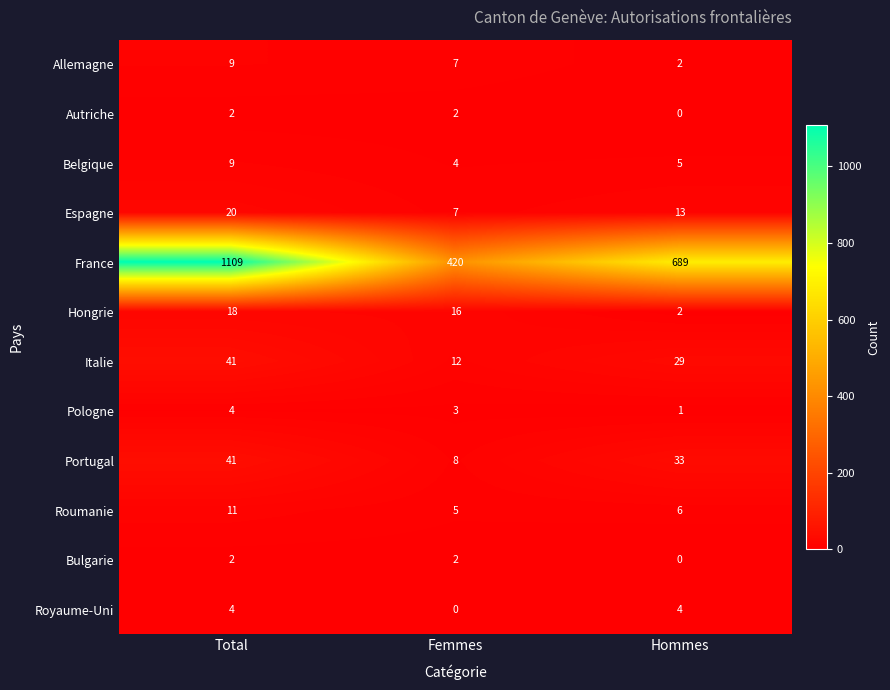

Read the Espagne value at Femmes.

7